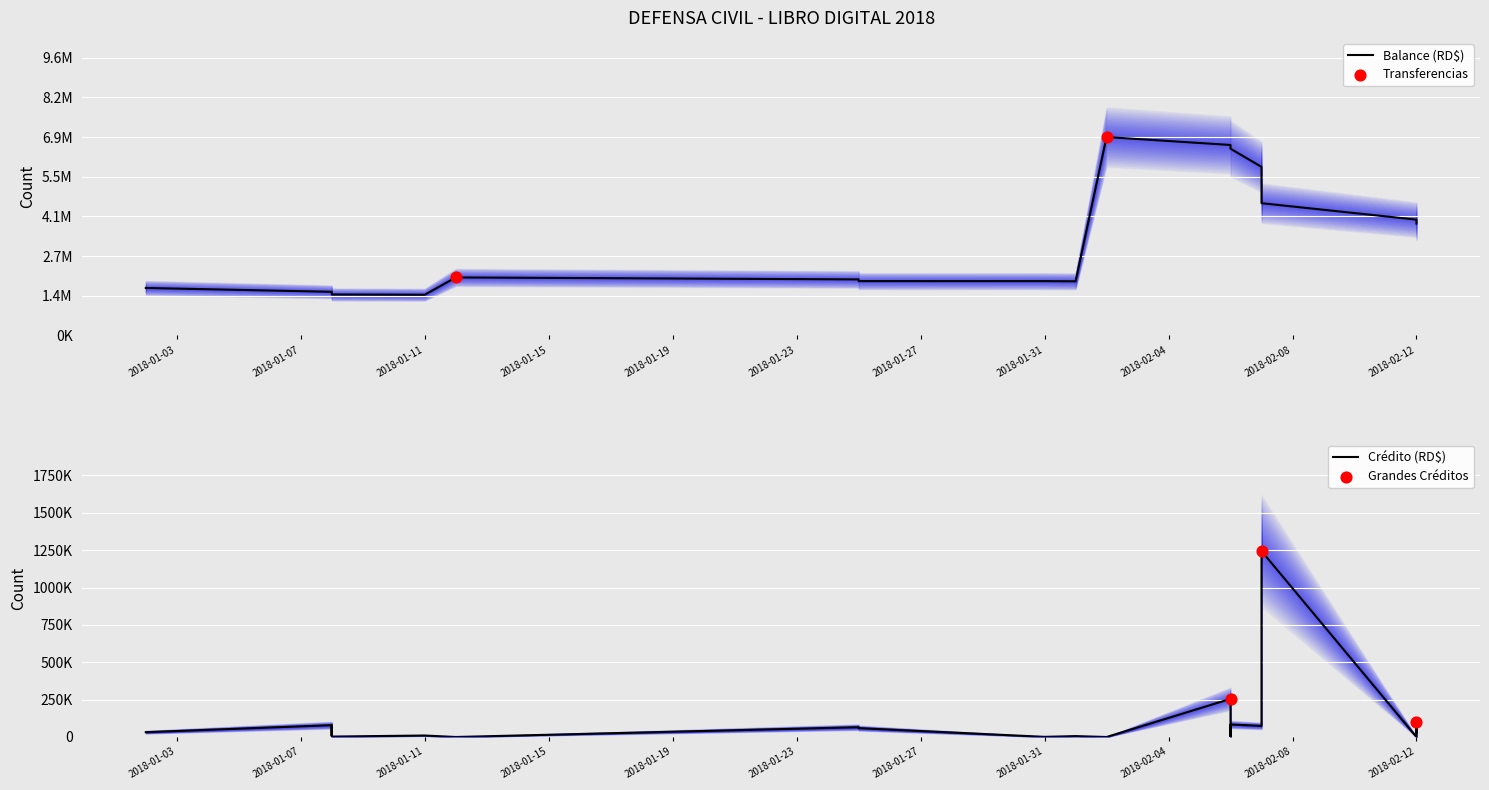

Which series reaches the maximum Y coordinate?

Balance